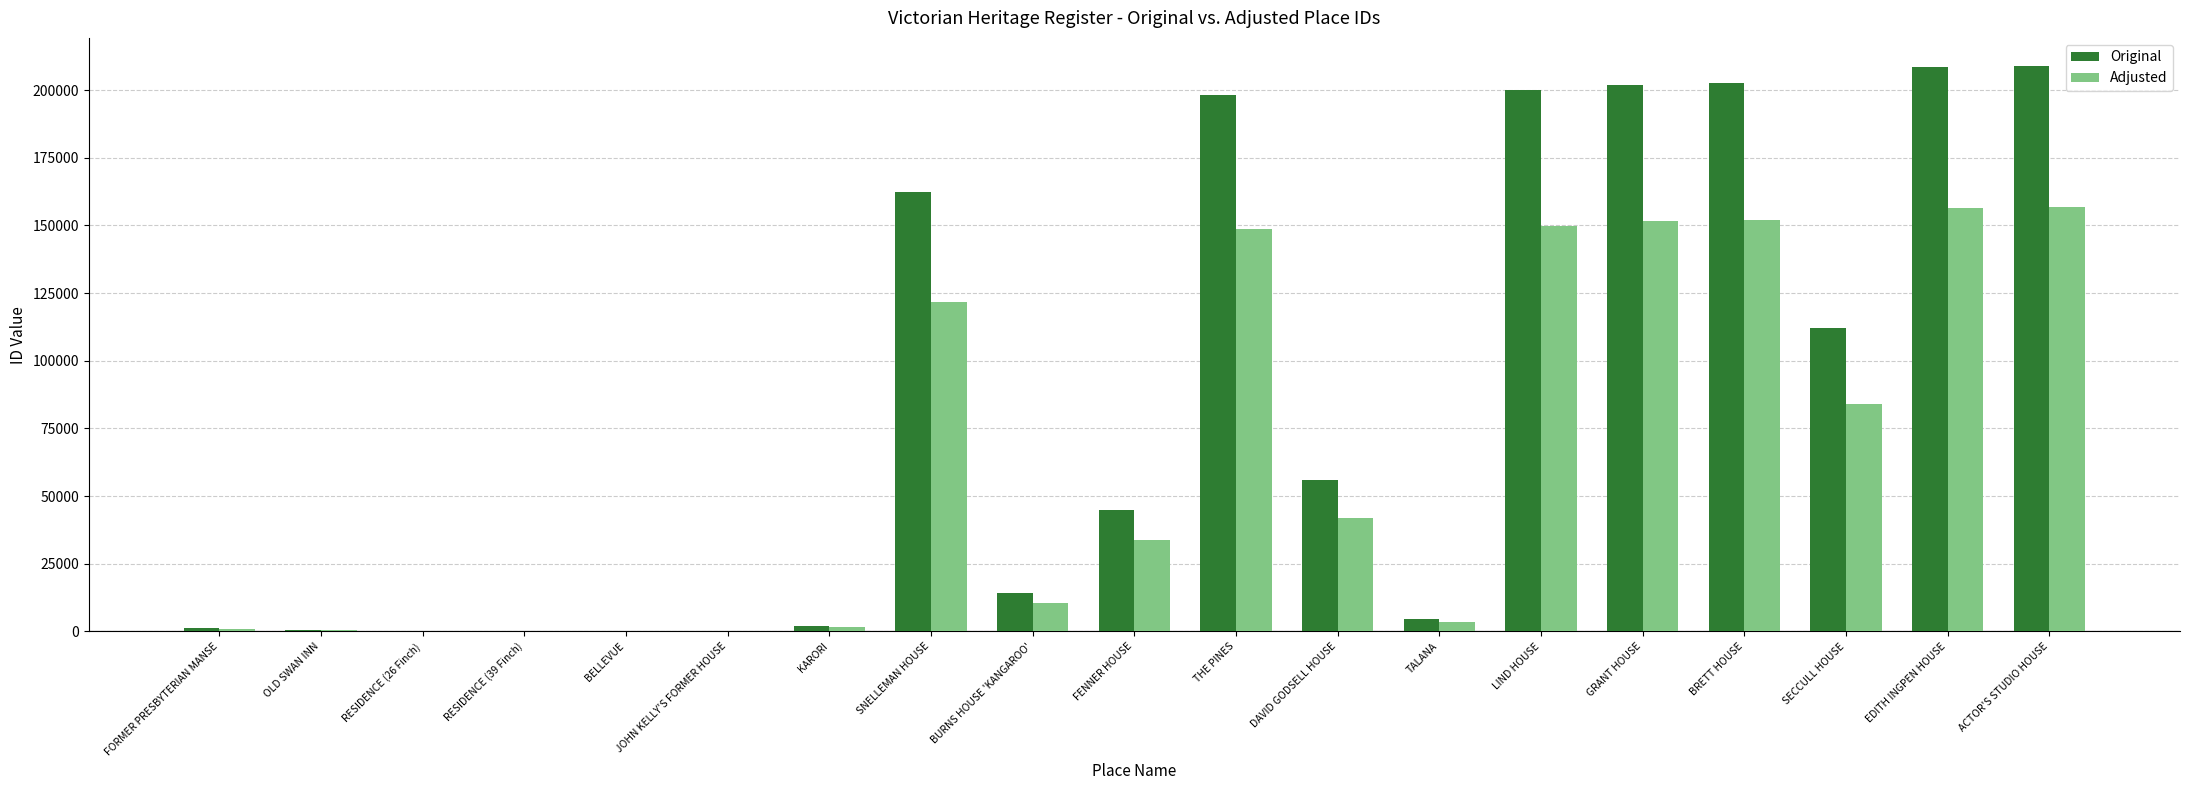

Count the number of data series in this chart.

2